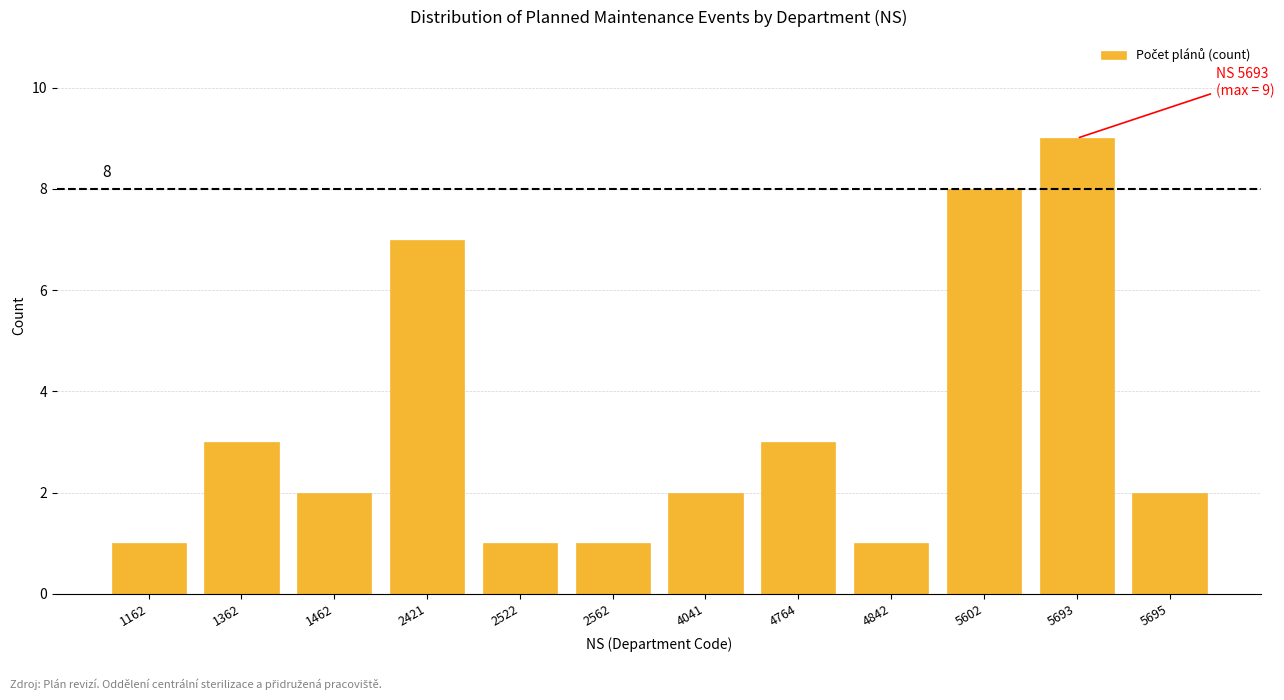

Reading left to right, what are all the values shown in this chart?

1	3	2	7	1	1	2	3	1	8	9	2